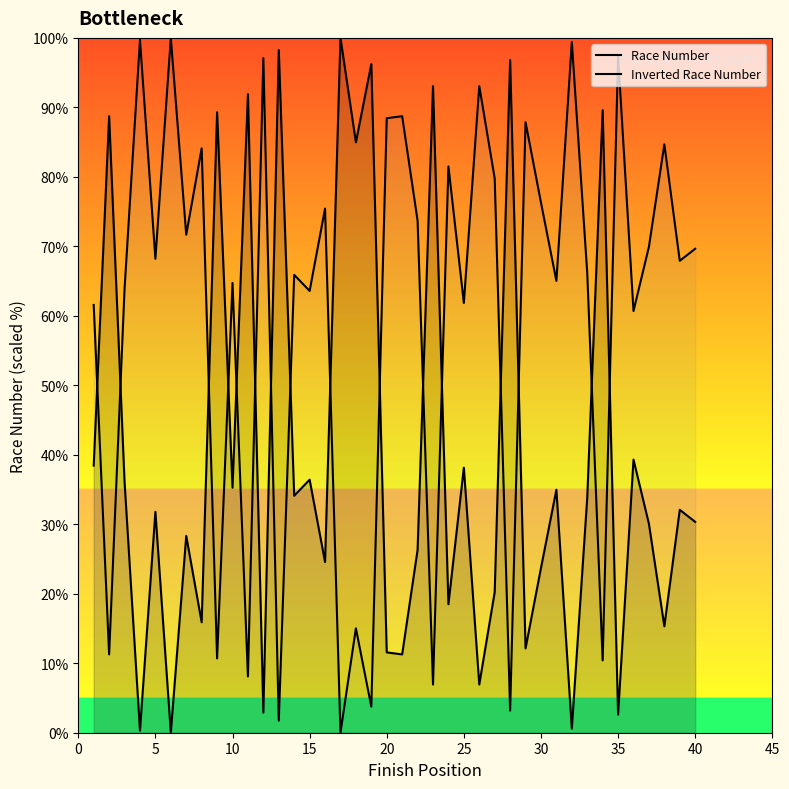

How many times do Race Number and Inverted Race Number cross each other?

16